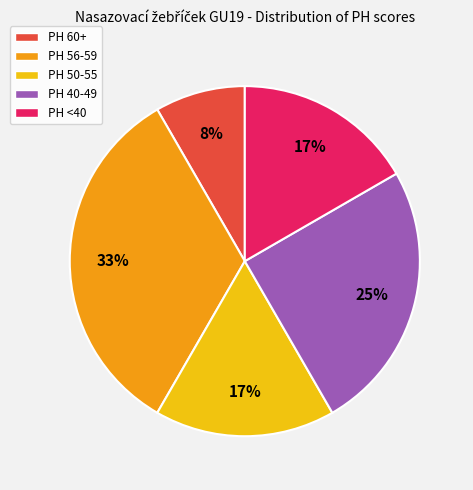

Is the sum of PH 60+ and PH 40-49 greater than half?

No